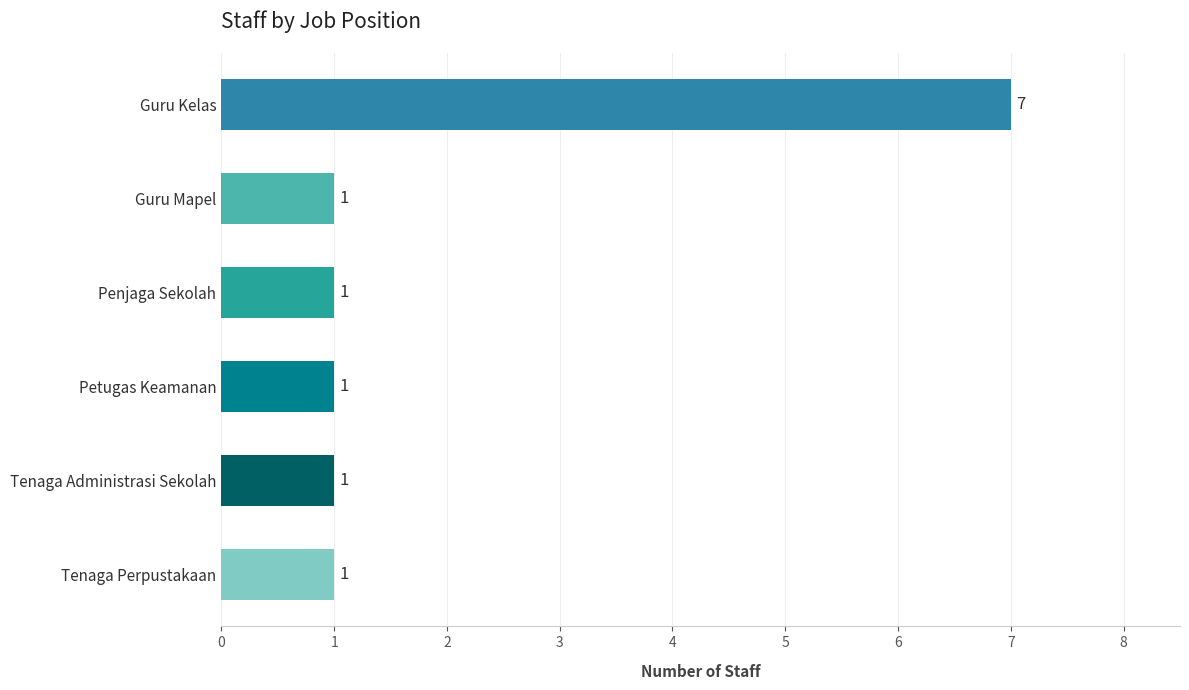

True or false: the data shows 0 at Tenaga Administrasi Sekolah.

False